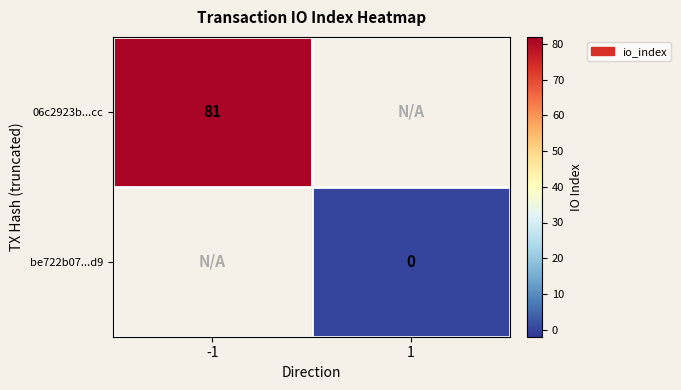

True or false: 06c2923b...cc has a value of 44 at -1.

False